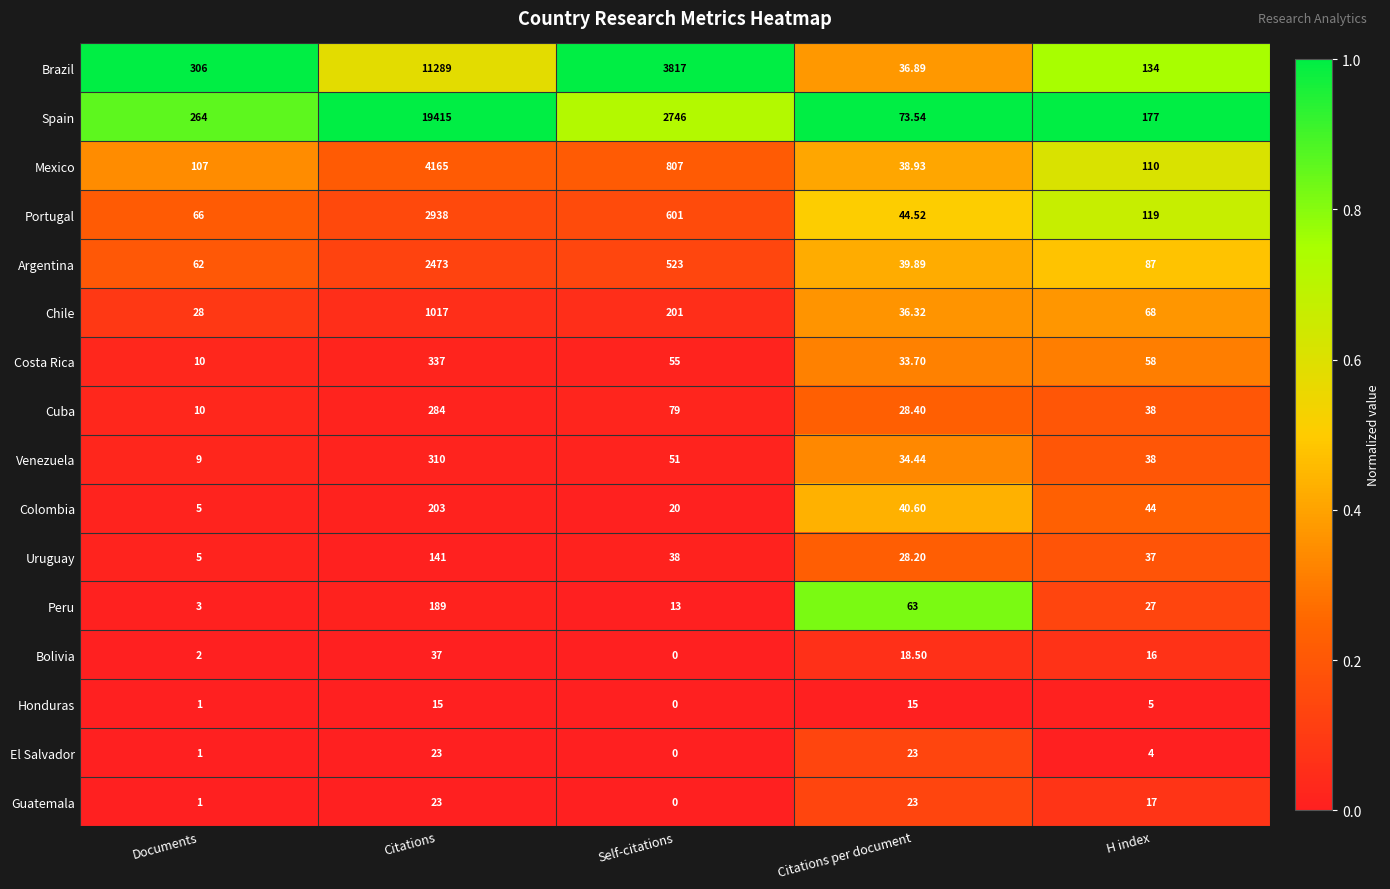

Where does the El Salvador series first go above 4?

Citations